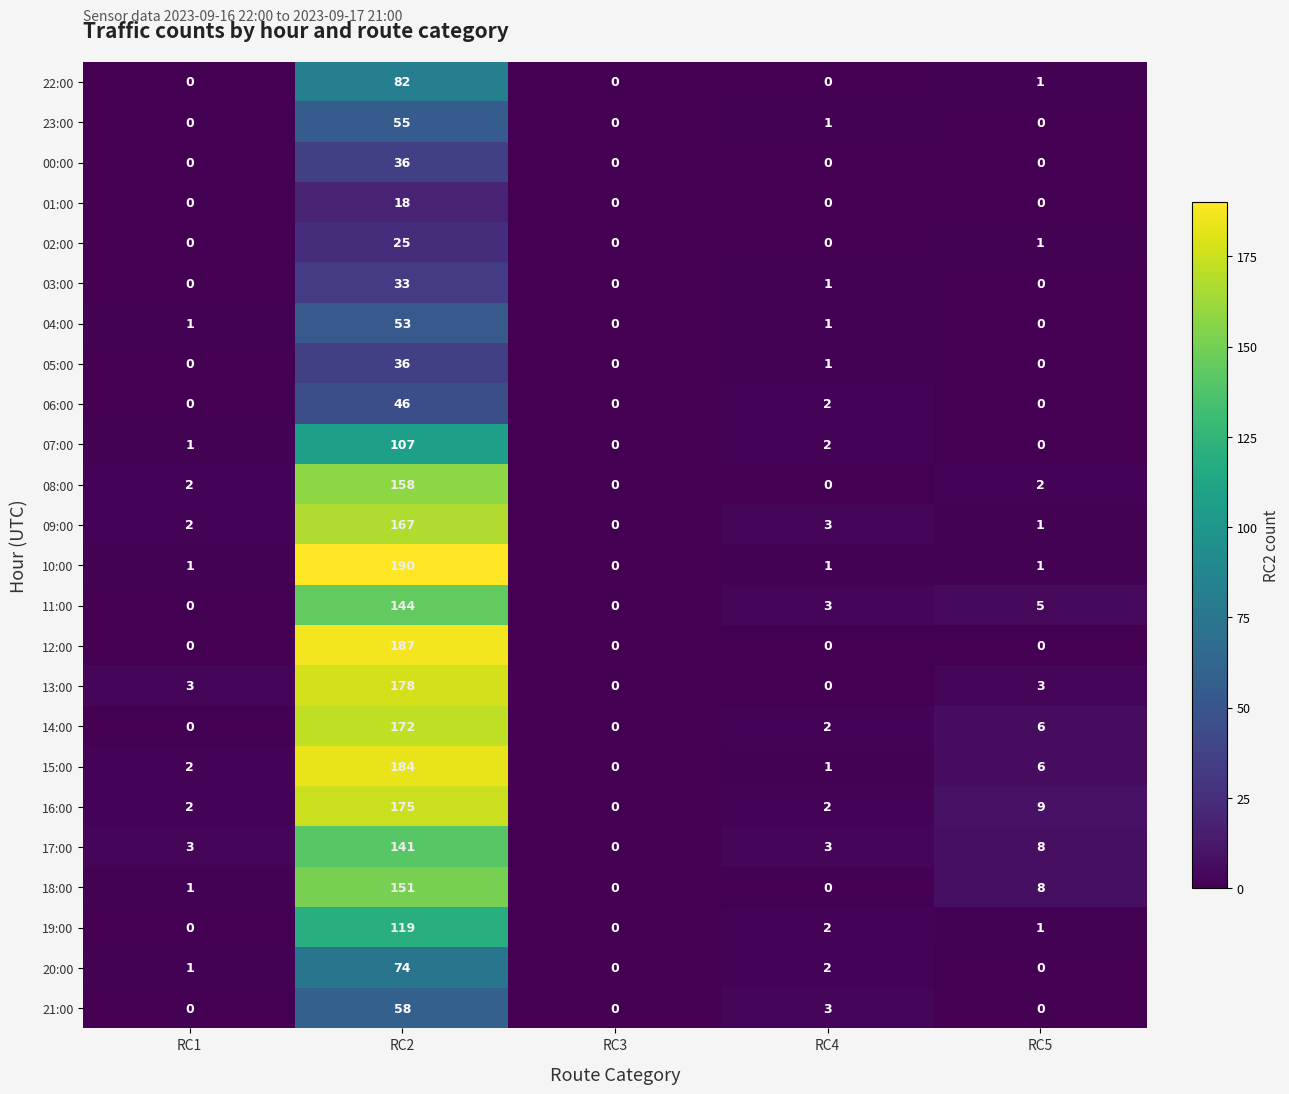

What is the maximum value shown in the chart?

190